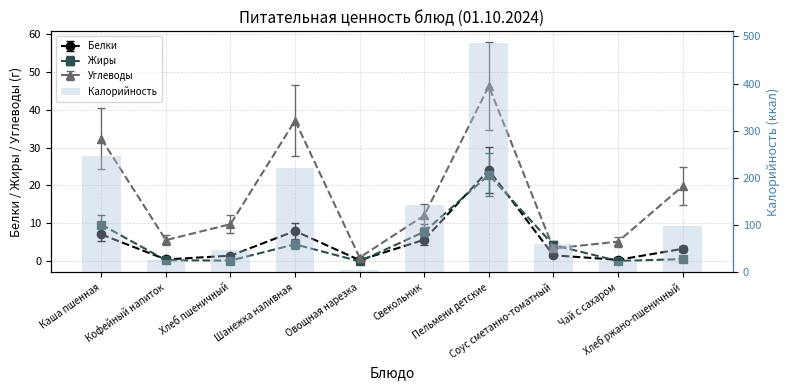

What is the label of the 4th bar from the left?

Шанежка наливная